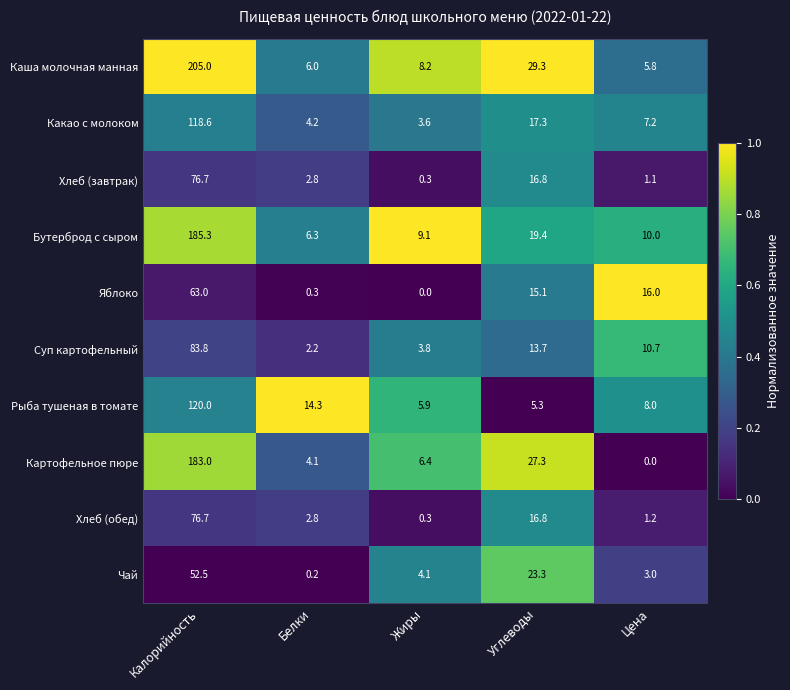

Which series changed the most between Белки and Жиры?

Рыба тушеная в томате